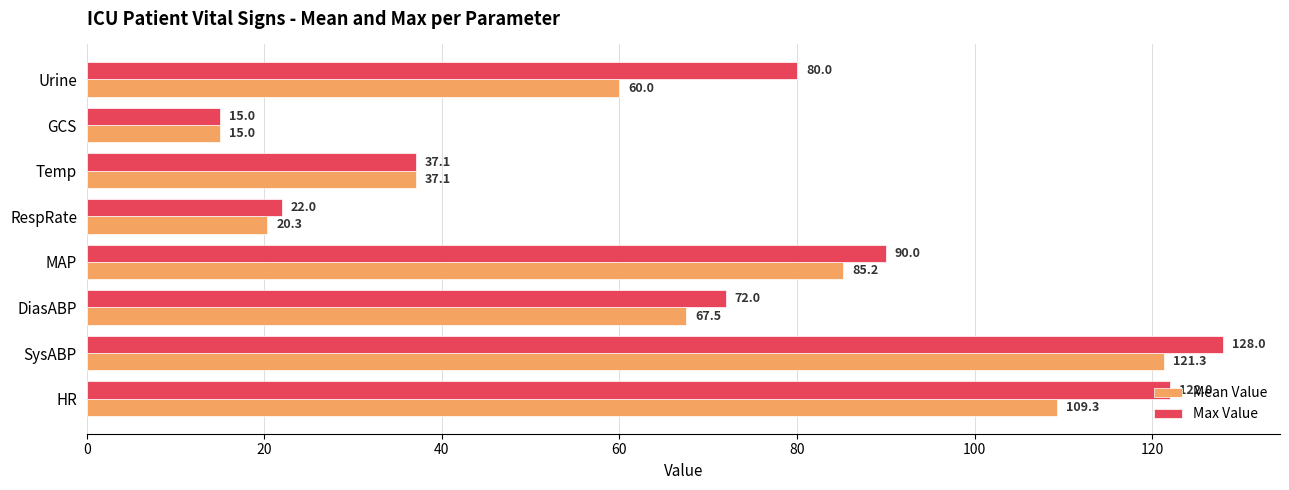

List the labels in order of Max Value value, smallest first.

GCS, RespRate, Temp, DiasABP, Urine, MAP, HR, SysABP